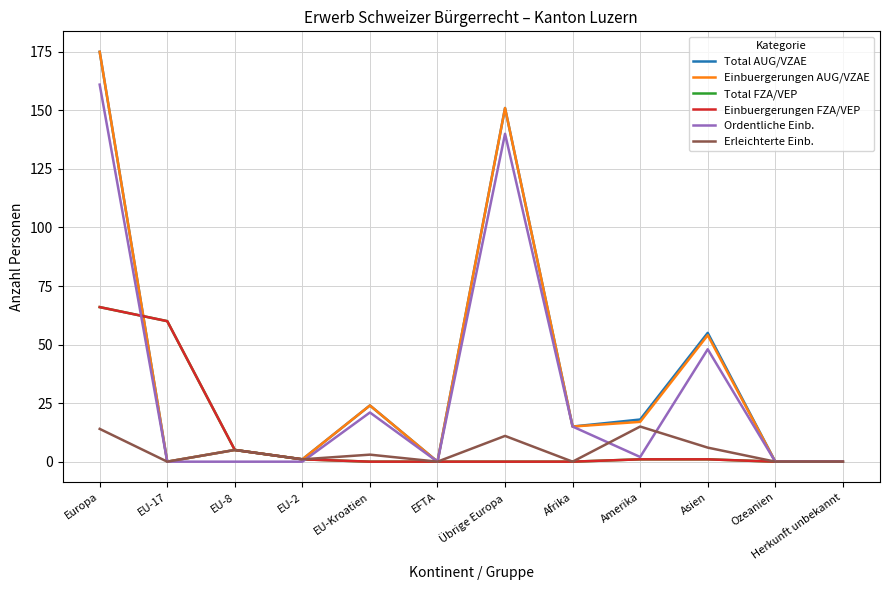

List the labels in order of Total FZA/VEP value, largest first.

Europa, EU-17, EU-8, EU-2, Amerika, Asien, EU-Kroatien, EFTA, Übrige Europa, Afrika, Ozeanien, Herkunft unbekannt